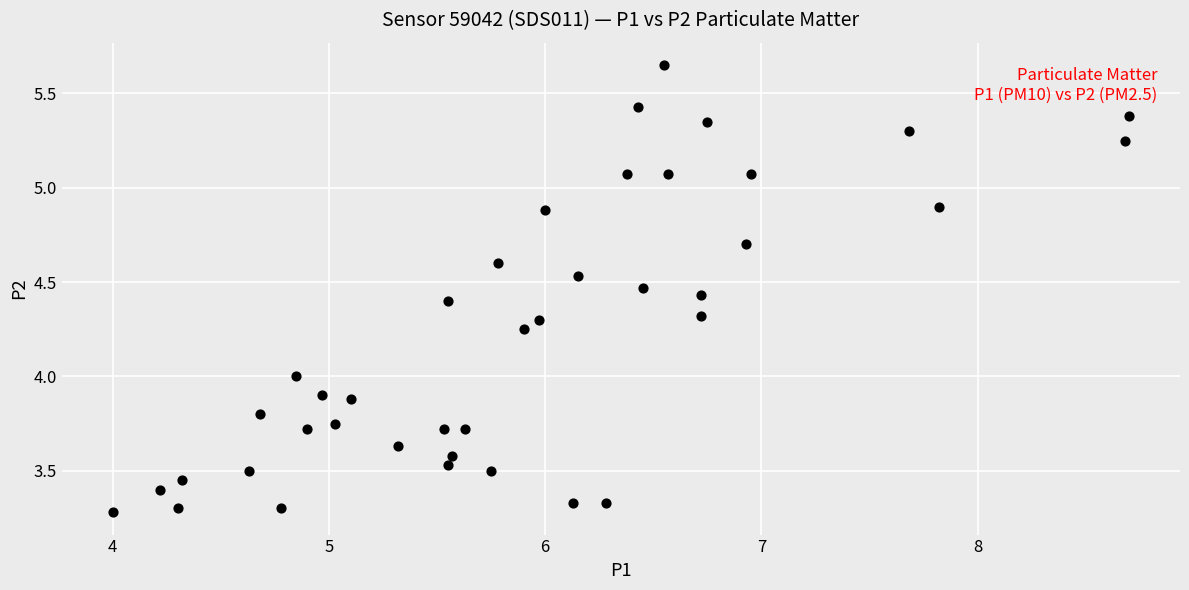

What is the range of Y values (max minus min)?

2.4